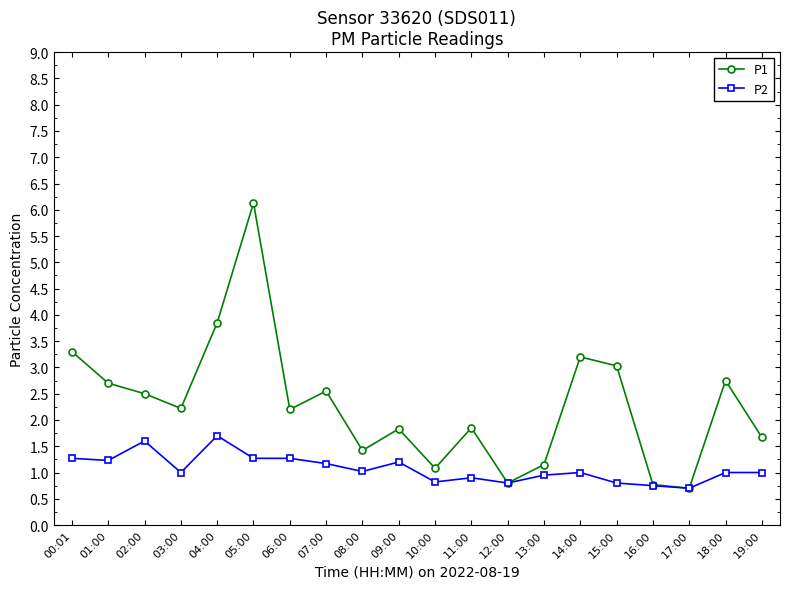

What is the minimum value shown in the chart?

0.7